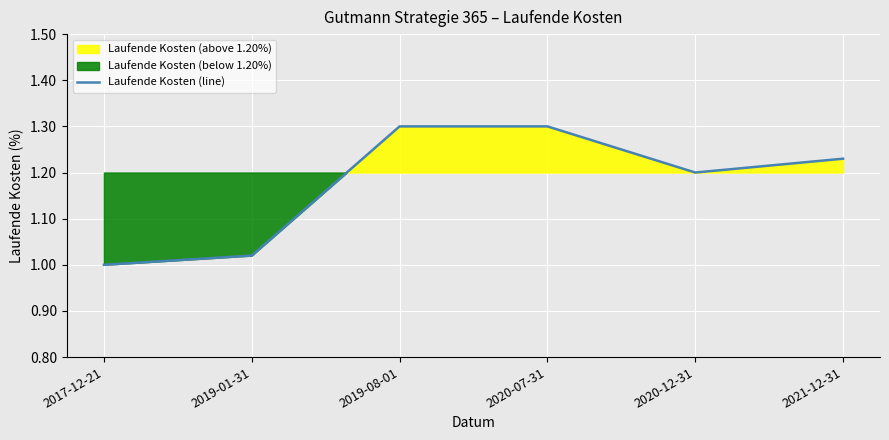

Count the number of values greater than 1.

5